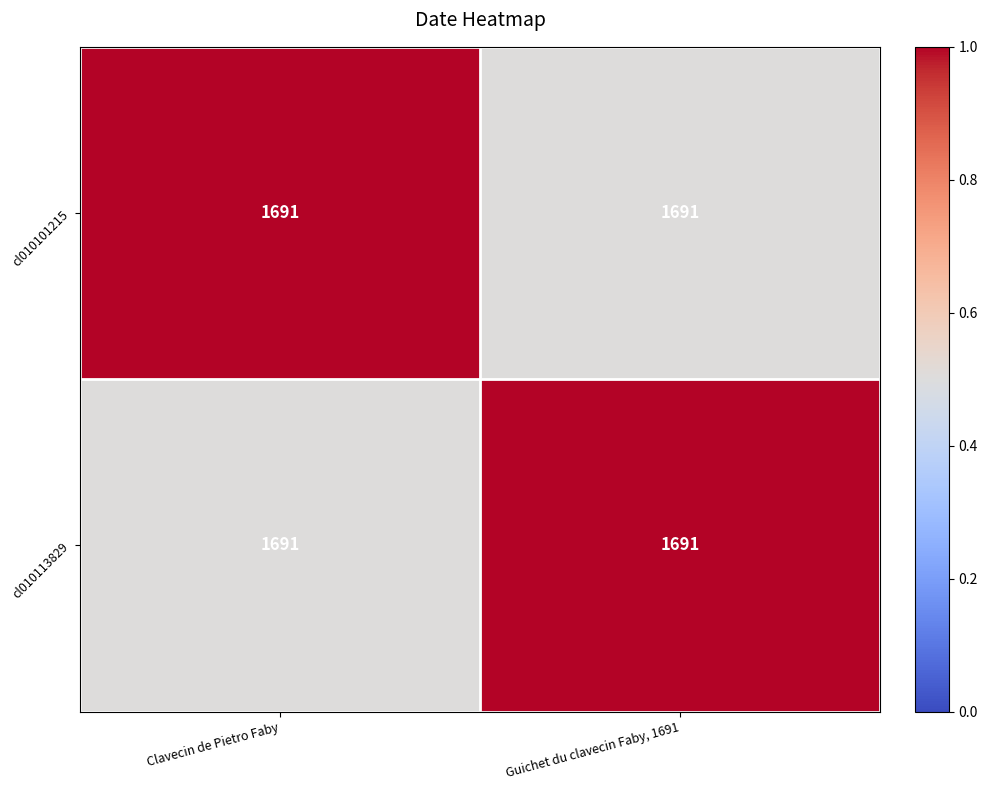

Reading left to right, transcribe all the data shown in this chart.

cl010101215: Clavecin de Pietro Faby=1691.0	Guichet du clavecin Faby, 1691=1691.0
cl010113829: Clavecin de Pietro Faby=1691.0	Guichet du clavecin Faby, 1691=1691.0